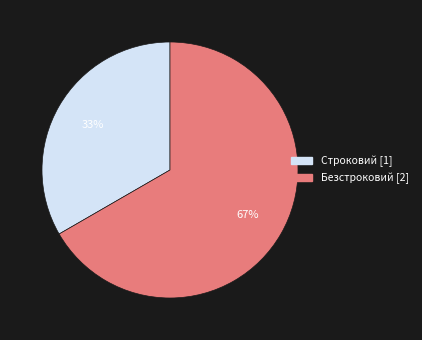

Which slice is the largest?

Безстроковий